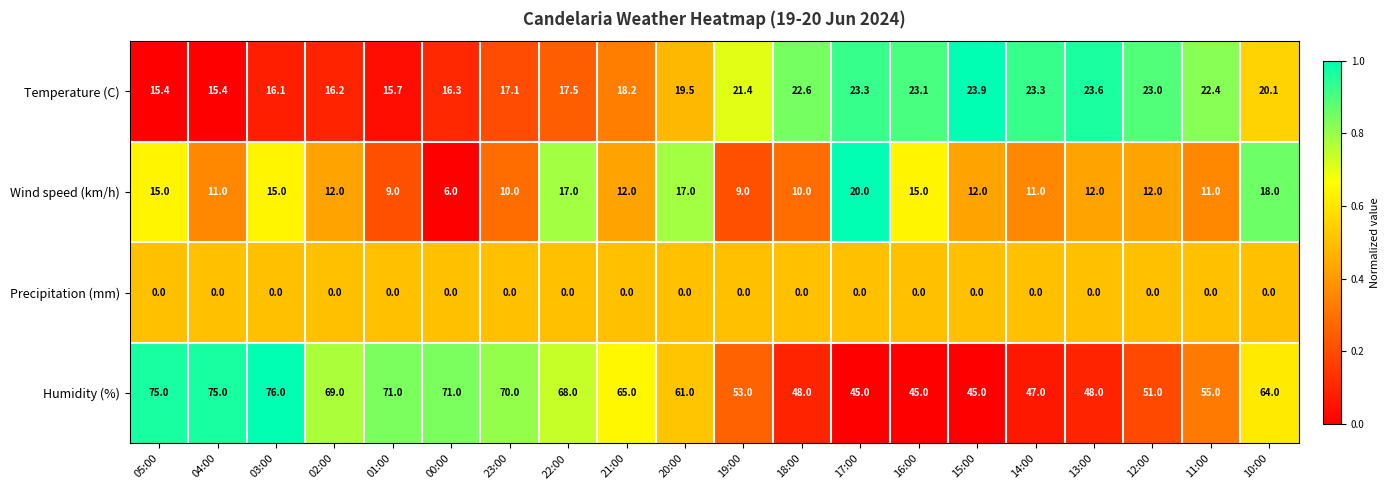

How many values in the Temperature (C) series are below 20?

10